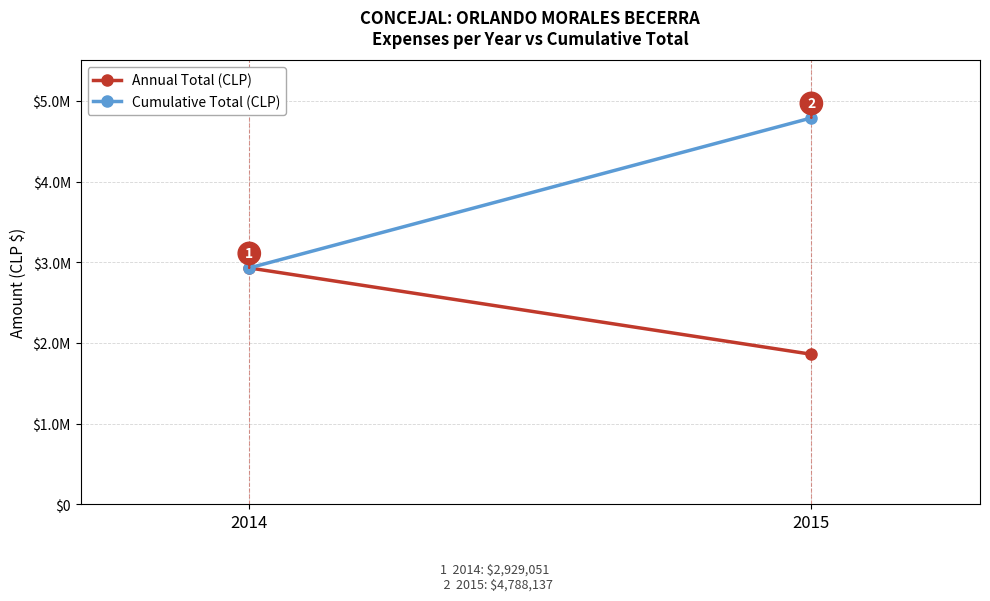

True or false: Cumulative Total (CLP) has a value of 1189582 at 2015.

False